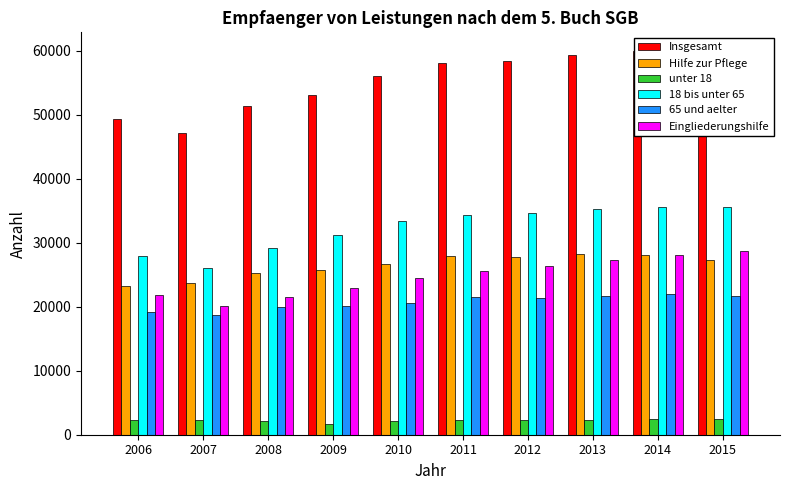

What is the difference between the maximum and minimum values in the Eingliederungshilfe series?

8607